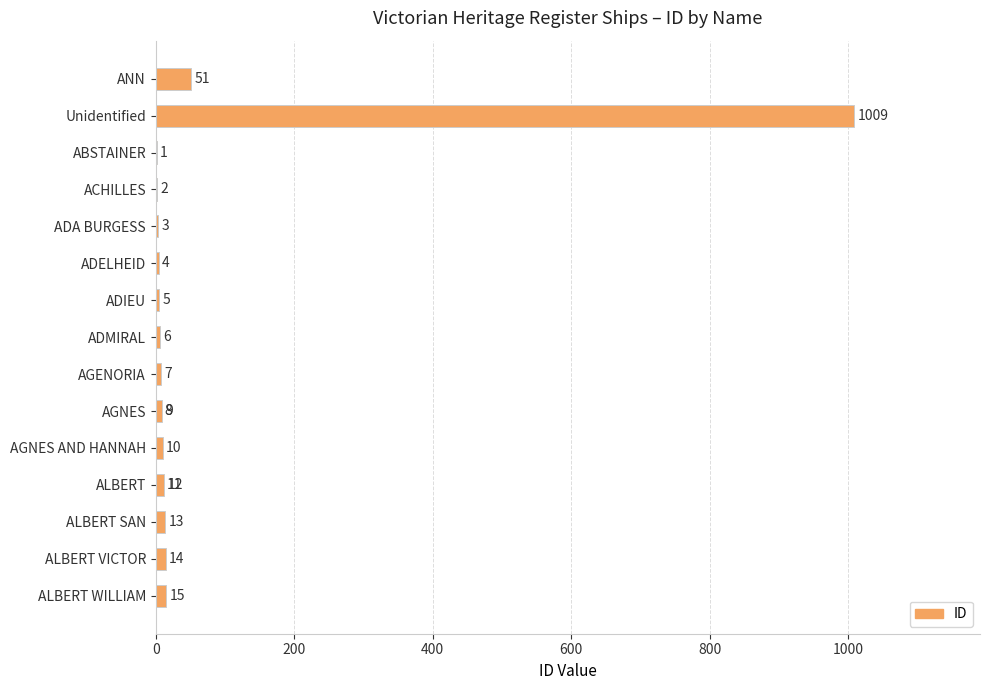

How many bars are there in total?

17